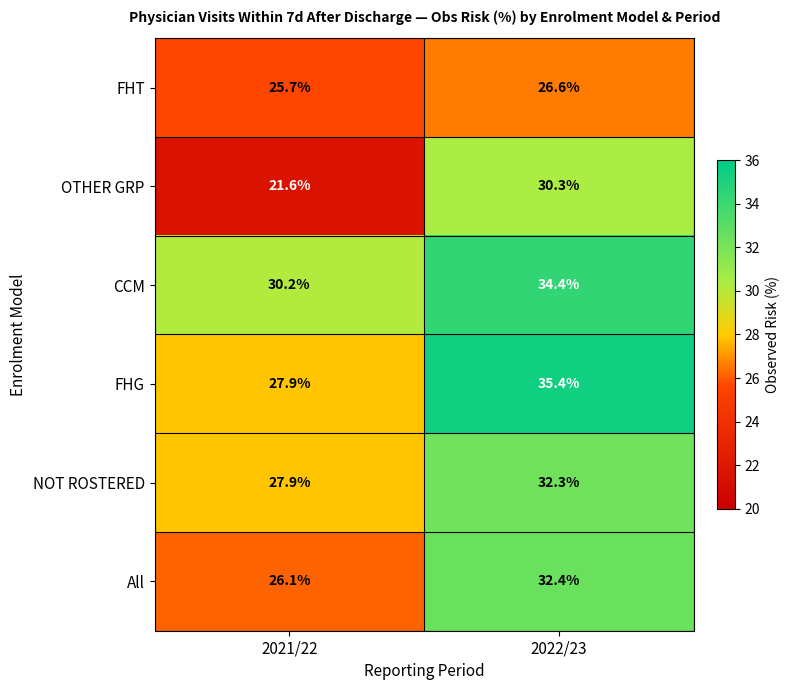

What is the minimum value shown in the chart?

21.6